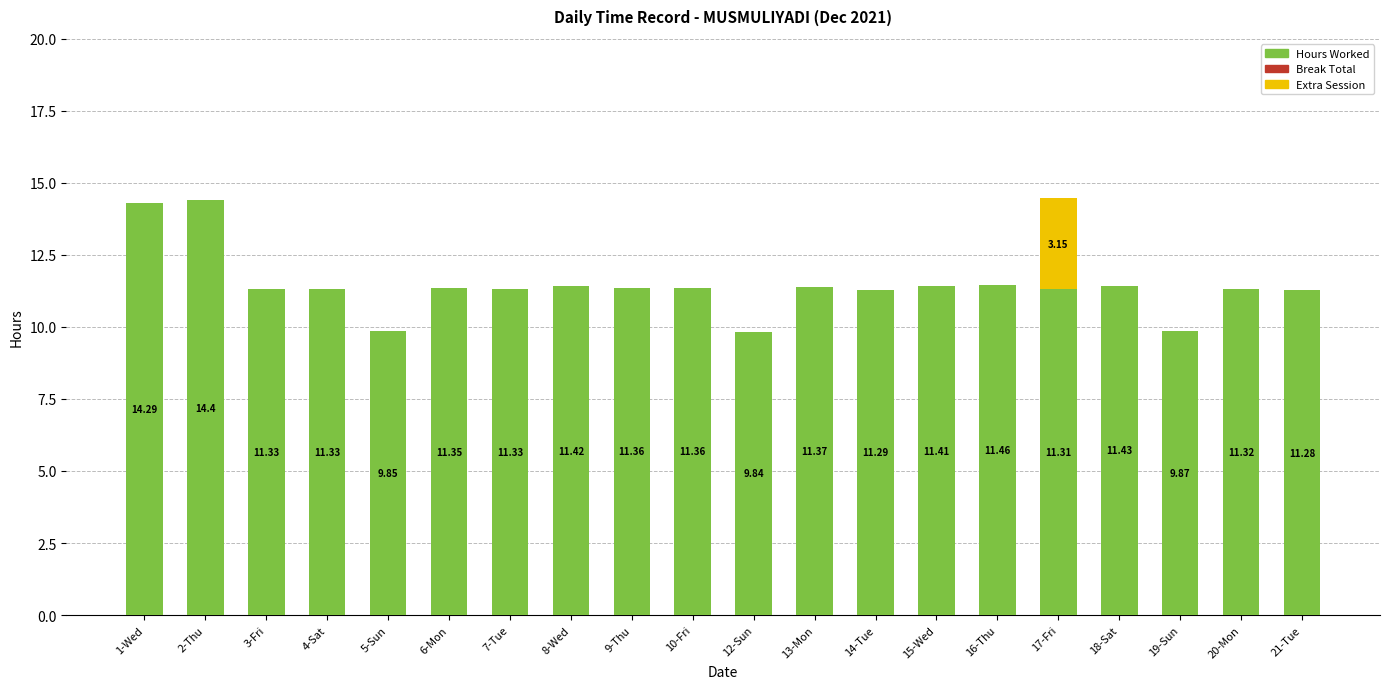

What is the total value across all series at 1-Wed?

14.3